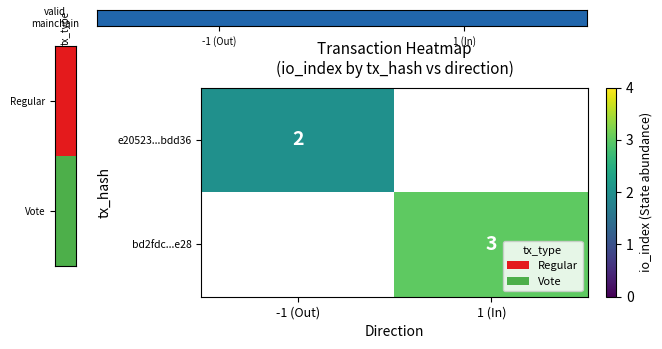

At which category is the sum across all series the highest?

1 (In)